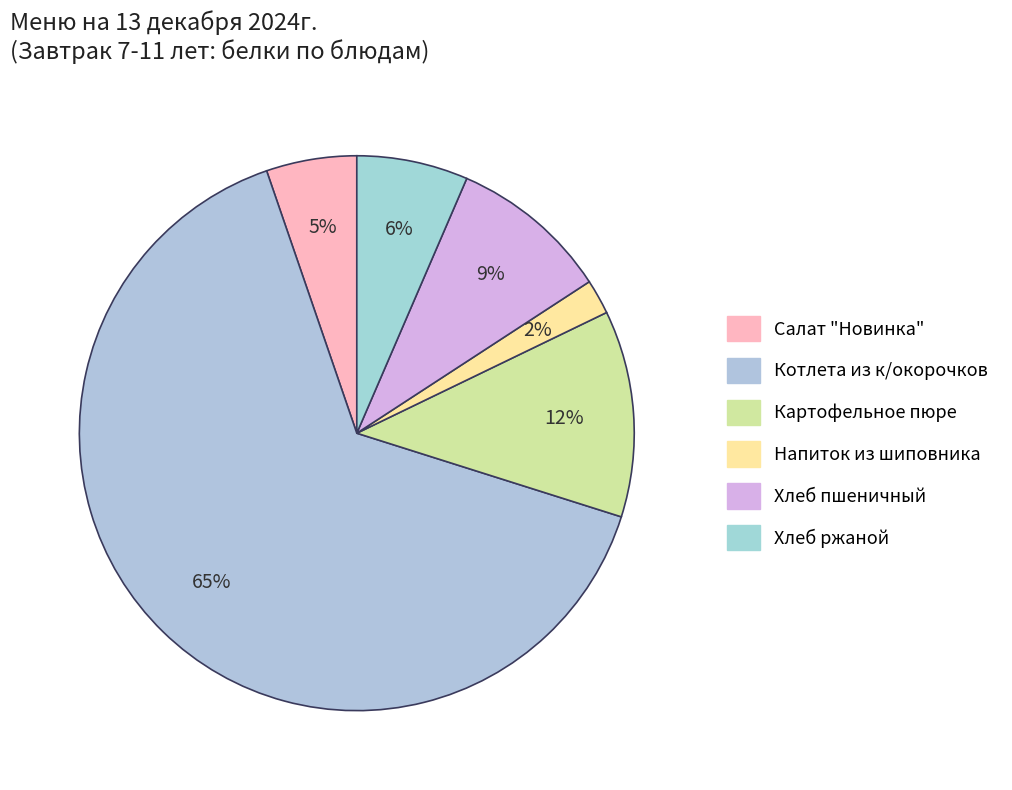

What is the smallest slice in the pie chart?

Напиток из шиповника